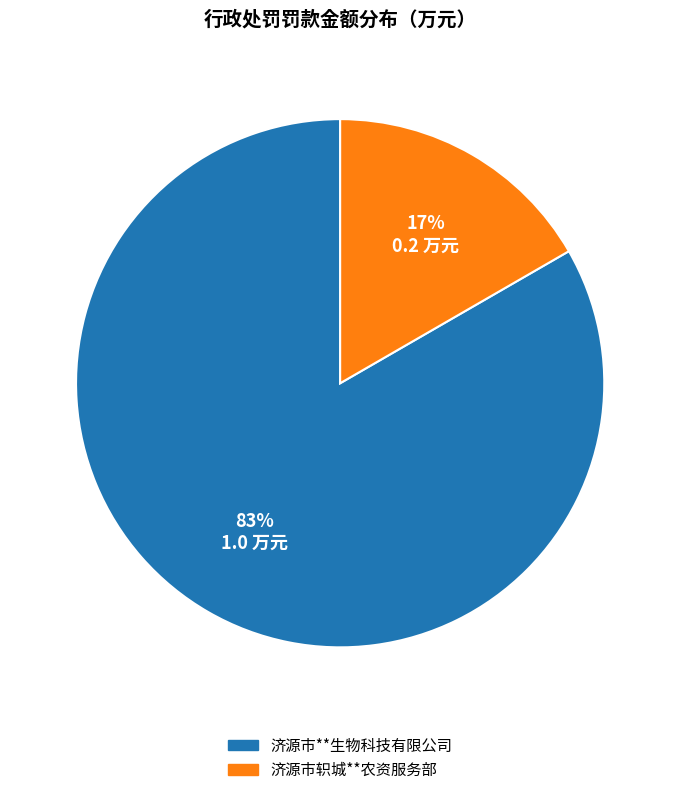

Approximately how many times larger is the value at 济源市轵城**农资服务部 compared to 济源市**生物科技有限公司?

0.2